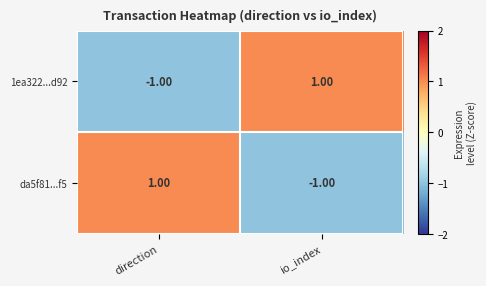

How many categories are shown in the chart?

2